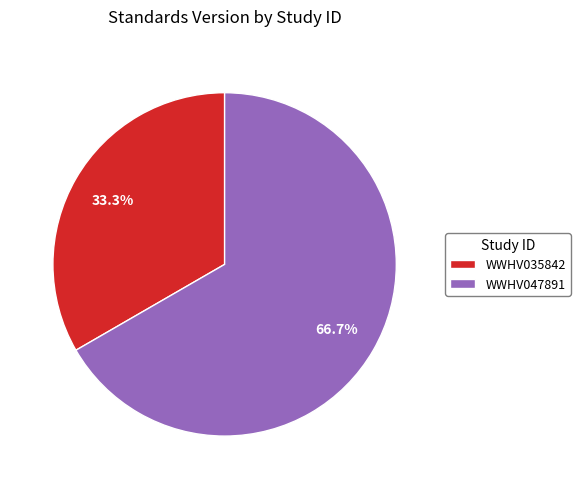

What is the total percentage of WWHV035842 and WWHV047891?

100.0%